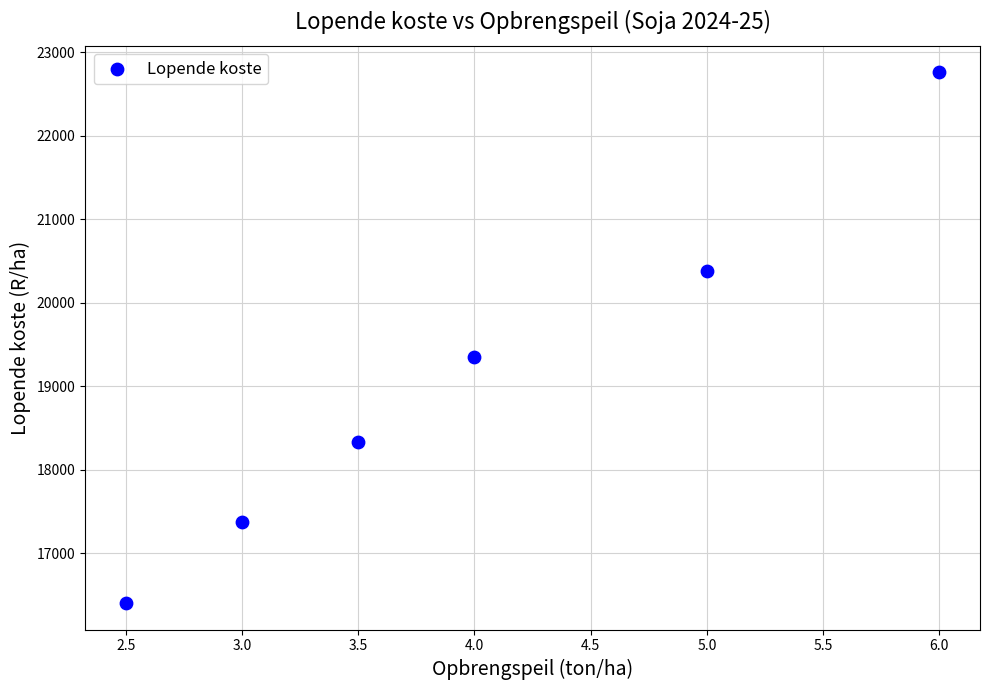

What is the average X value?

4.0